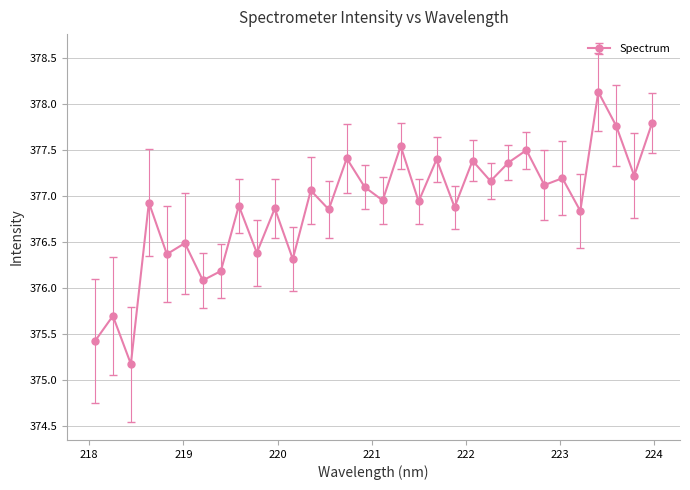

What is the value of the 12th point from the left?

376.3